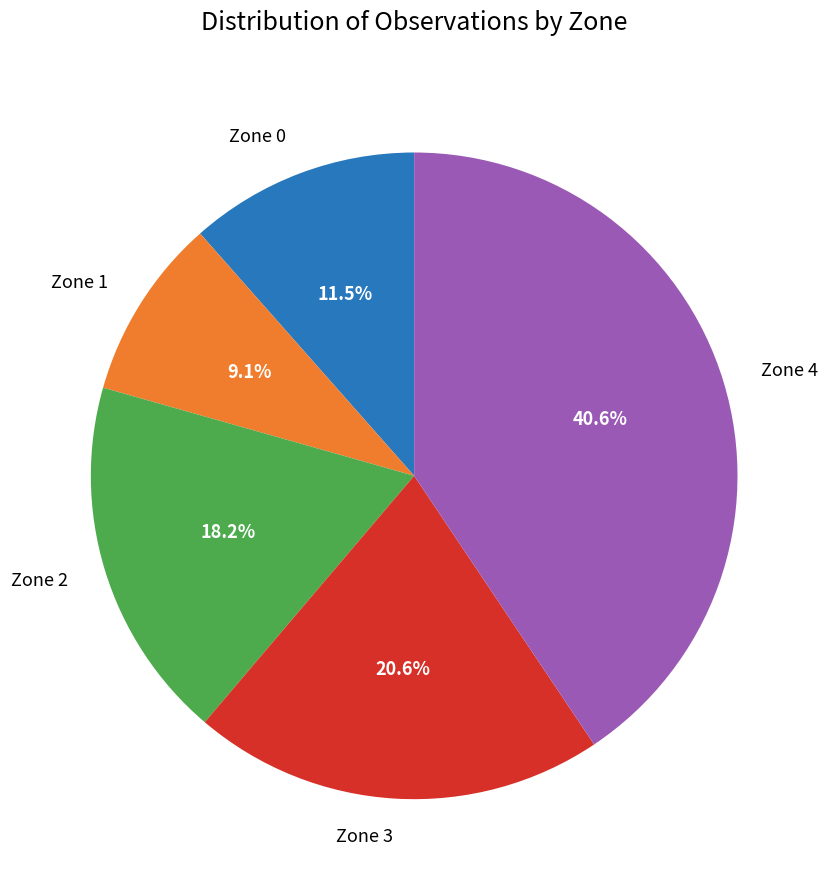

What is the smallest slice in the pie chart?

Zone 1